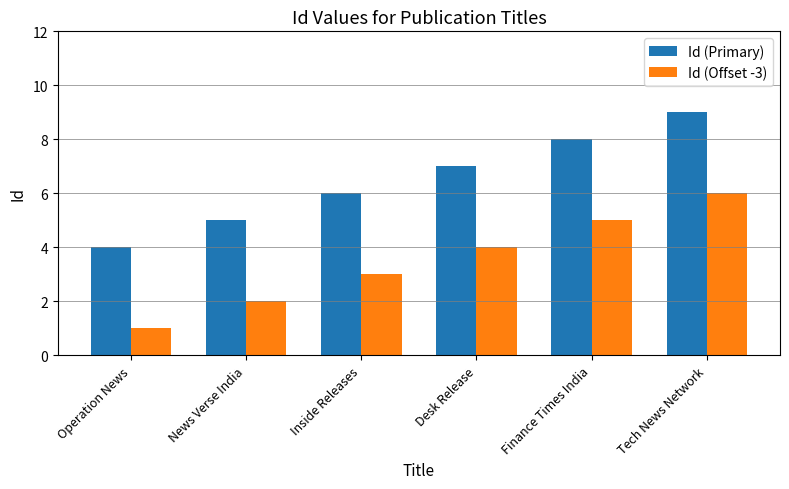

What is the difference between the maximum and minimum values in the Id (Offset -3) series?

5